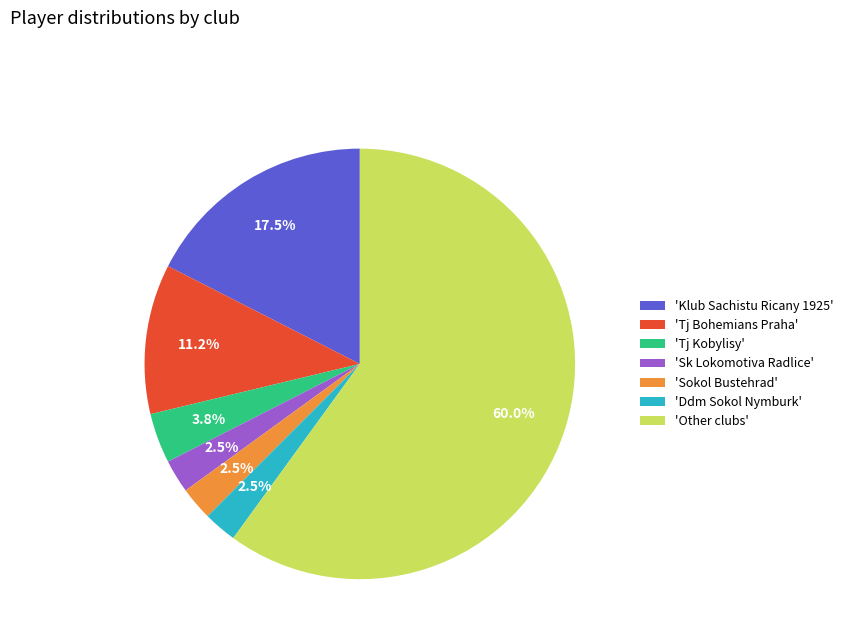

Which slice is the largest?

'Other clubs'